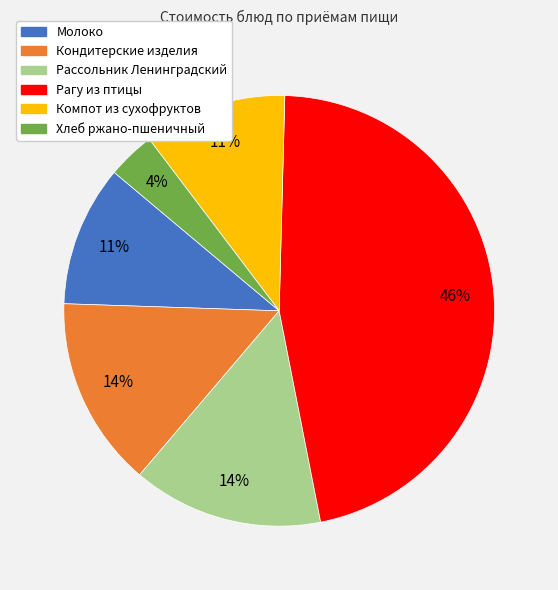

How many segments does this pie chart have?

6